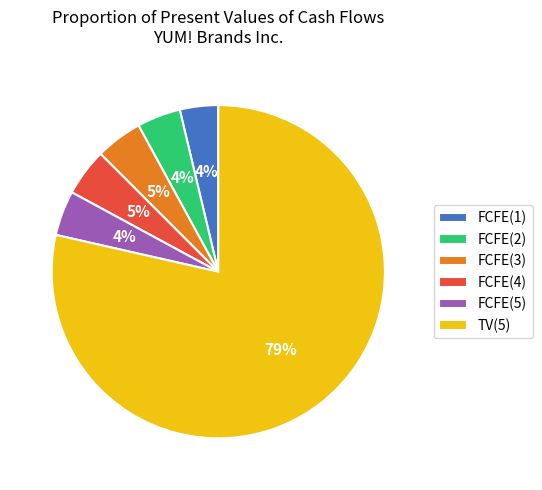

Which slice represents more than half of the pie?

TV(5)